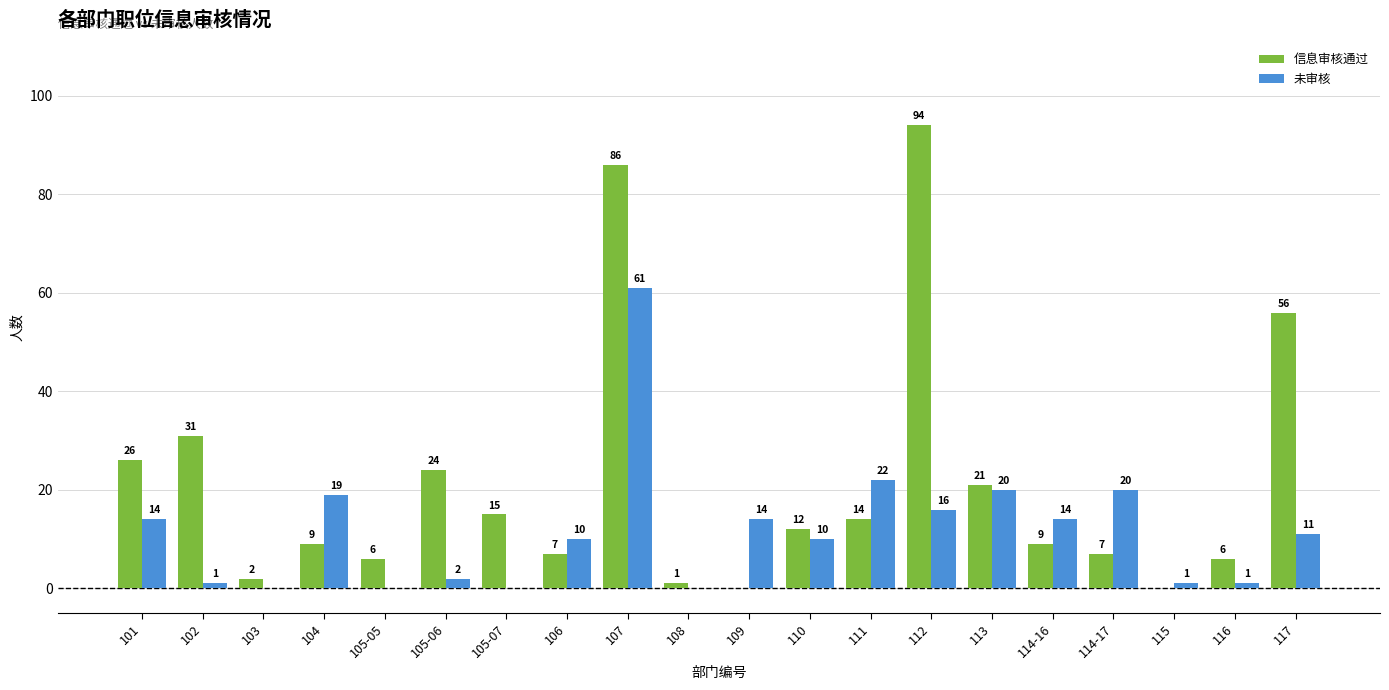

Does the chart contain stacked bars?

No